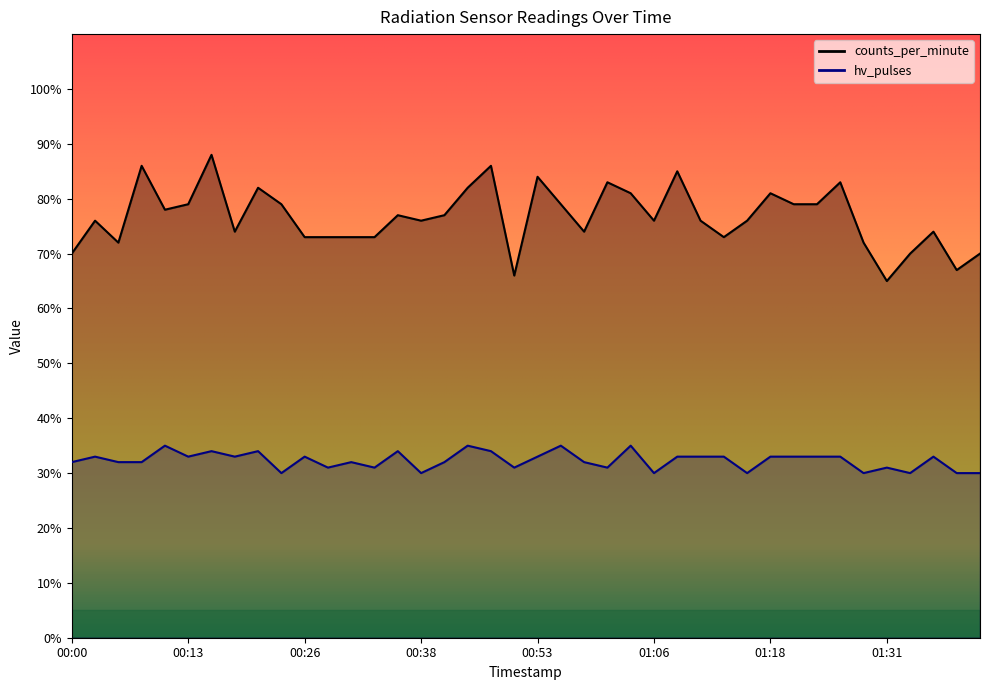

Reading right to left, list all the values displayed in this chart.

counts_per_minute: 70	67	74	70	65	72	83	79	79	81	76	73	76	85	76	81	83	74	79	84	66	86	82	77	76	77	73	73	73	73	79	82	74	88	79	78	86	72	76	70
hv_pulses: 30	30	33	30	31	30	33	33	33	33	30	33	33	33	30	35	31	32	35	33	31	34	35	32	30	34	31	32	31	33	30	34	33	34	33	35	32	32	33	32